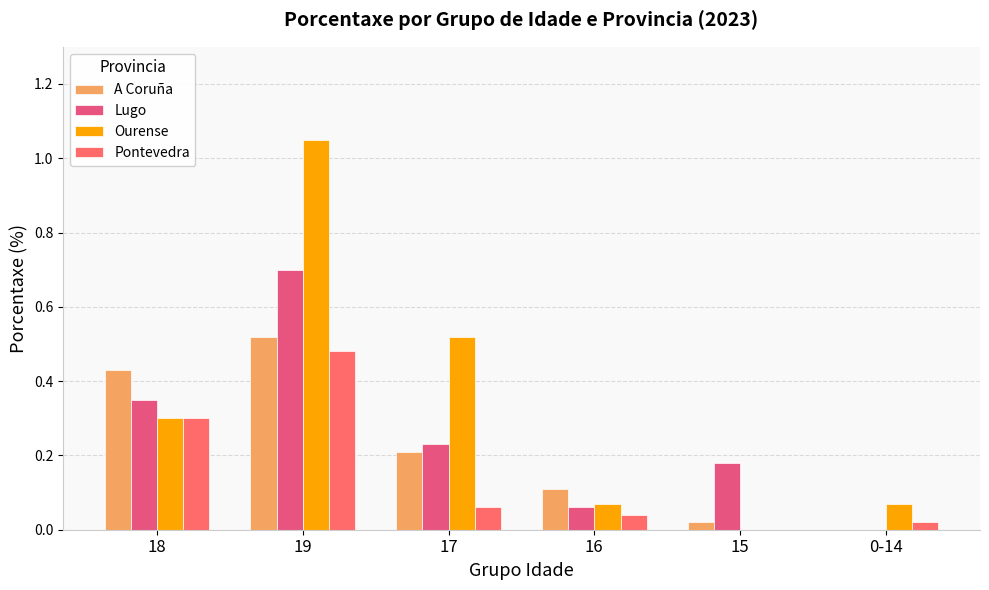

What position from the right is 15?

2